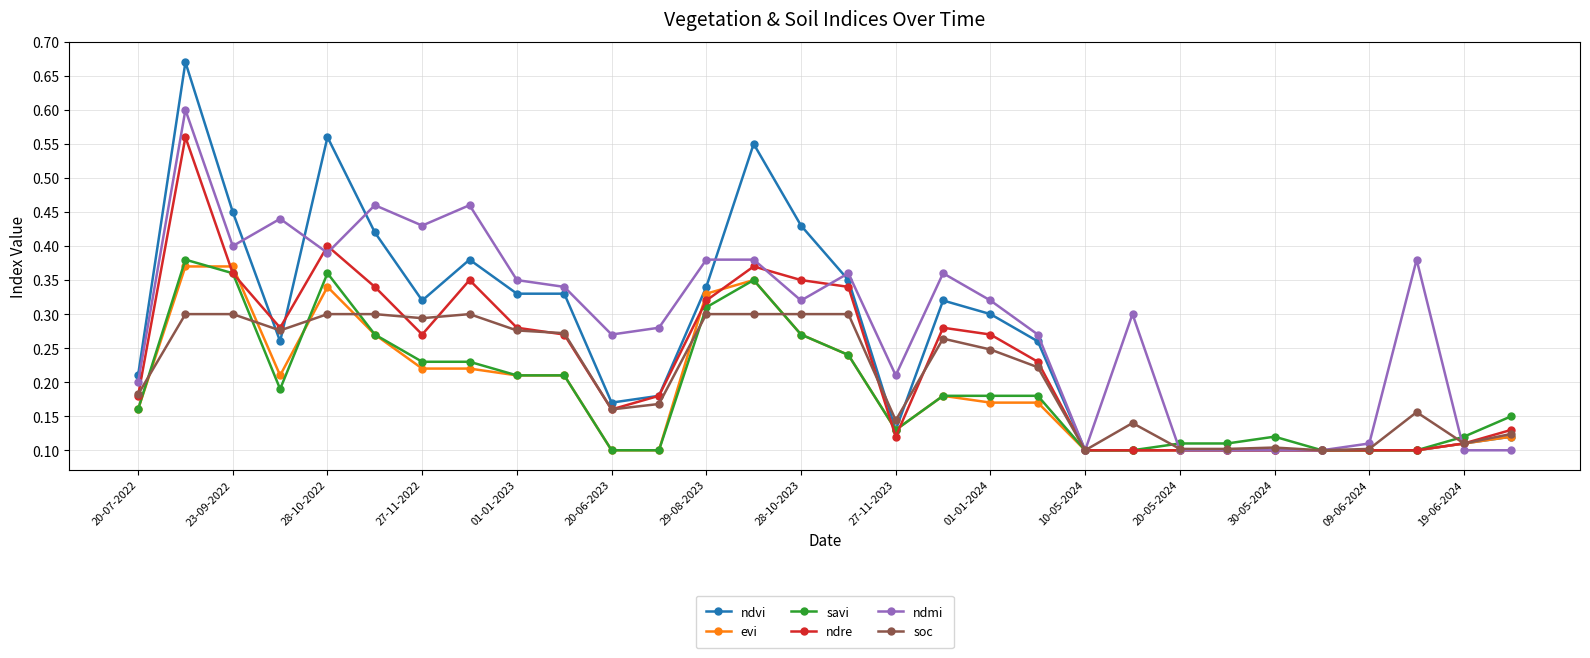

True or false: ndmi has more than 2 points higher than both neighbors.

True